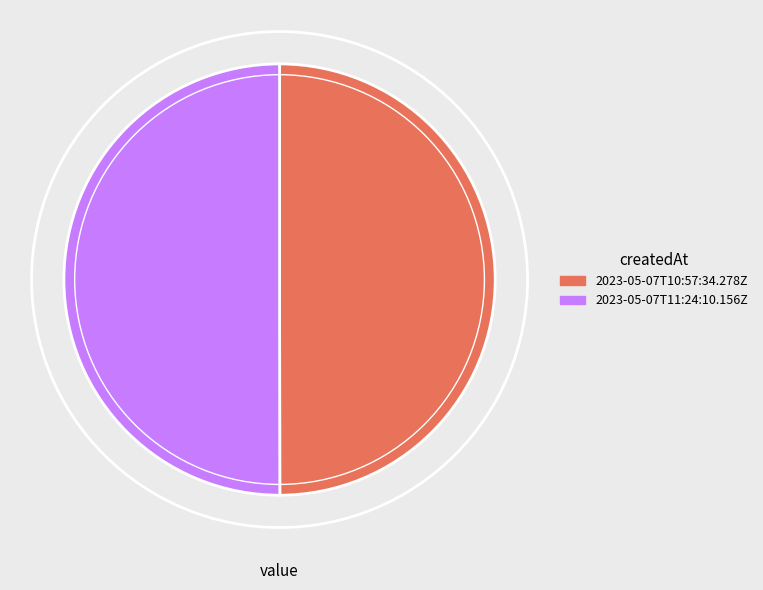

How many segments does this pie chart have?

2